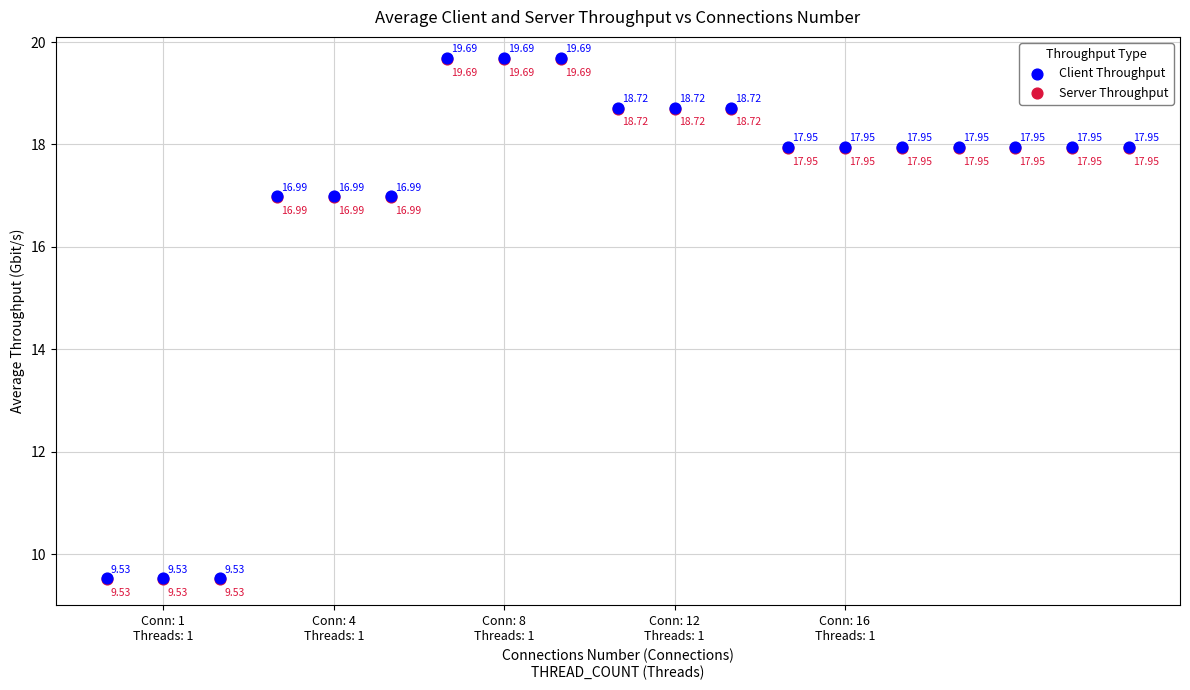

Which series contains the lowest Y value?

Server Throughput